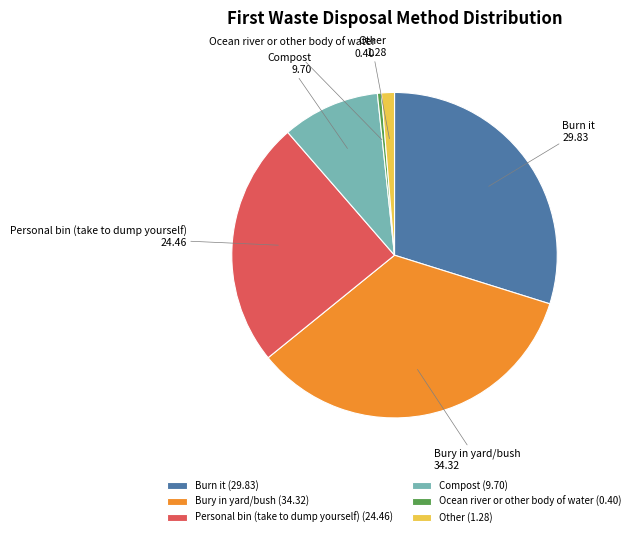

Which slice is the largest?

Bury in yard/bush